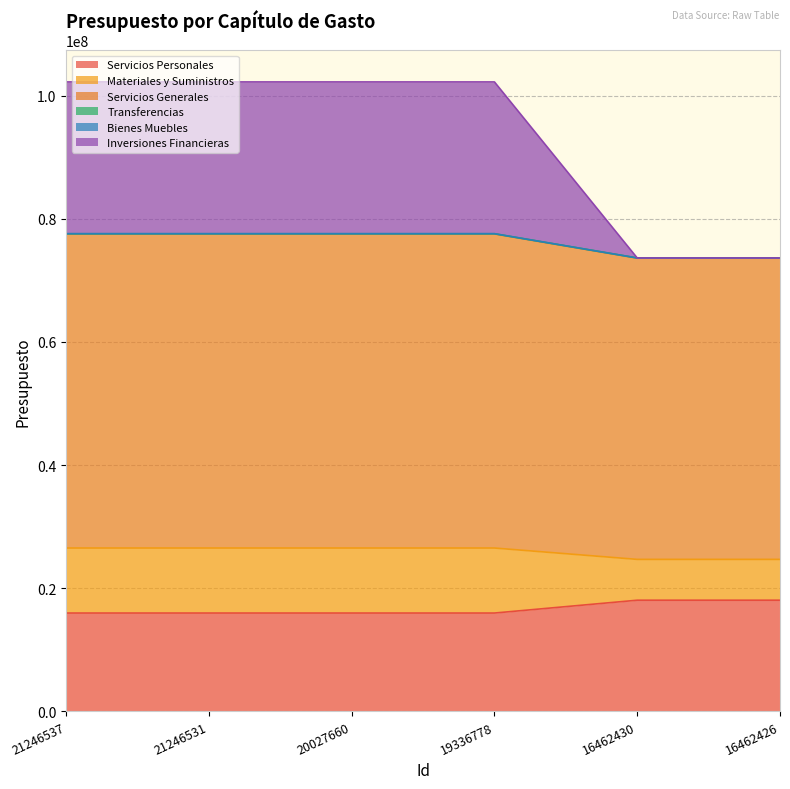

What is the value of the Servicios Personales point at the 5th from the left?

18044945.2